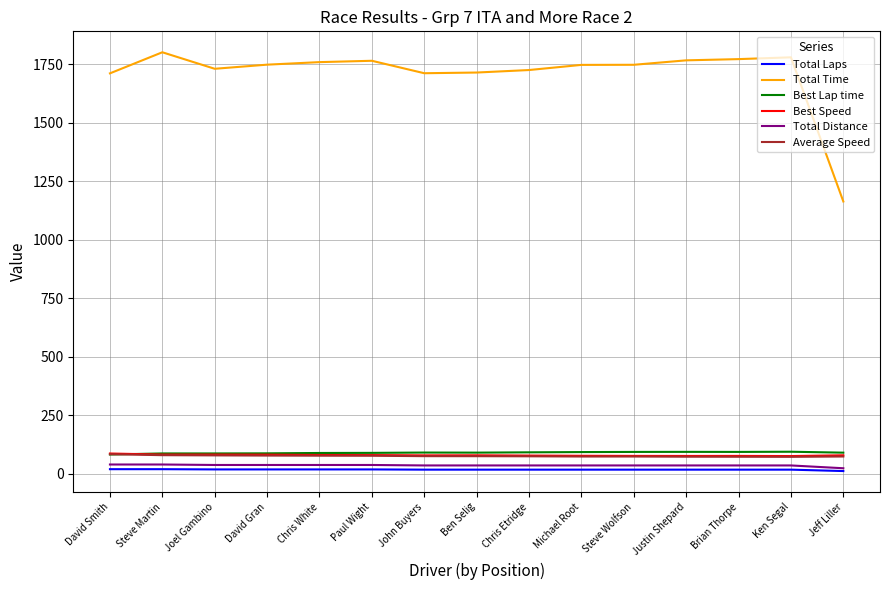

What are all the series names shown in the legend?

Total Laps, Total Time, Best Lap time, Best Speed, Total Distance, Average Speed